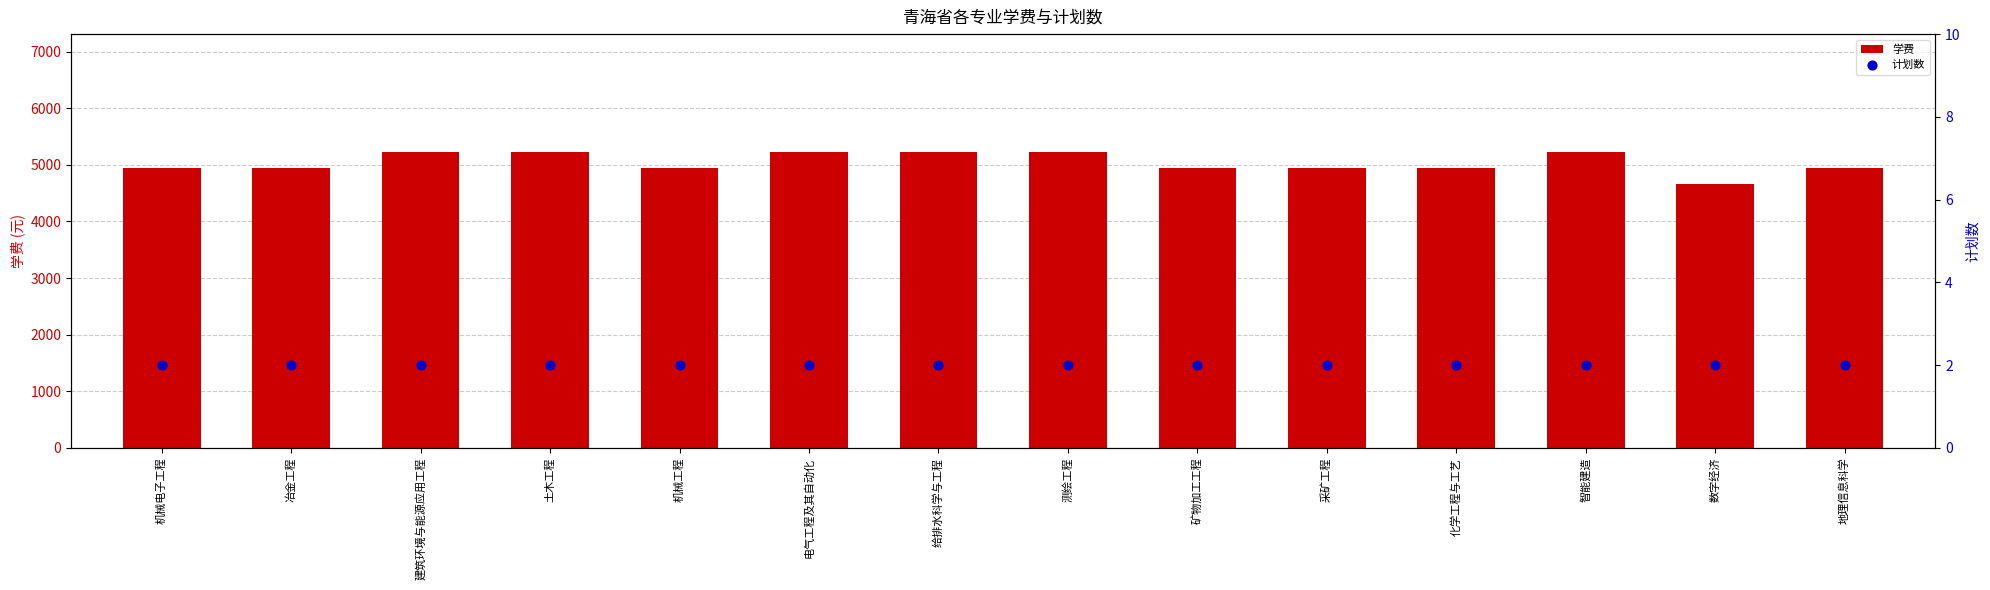

What is the total value across all series at 机械电子工程?

4942